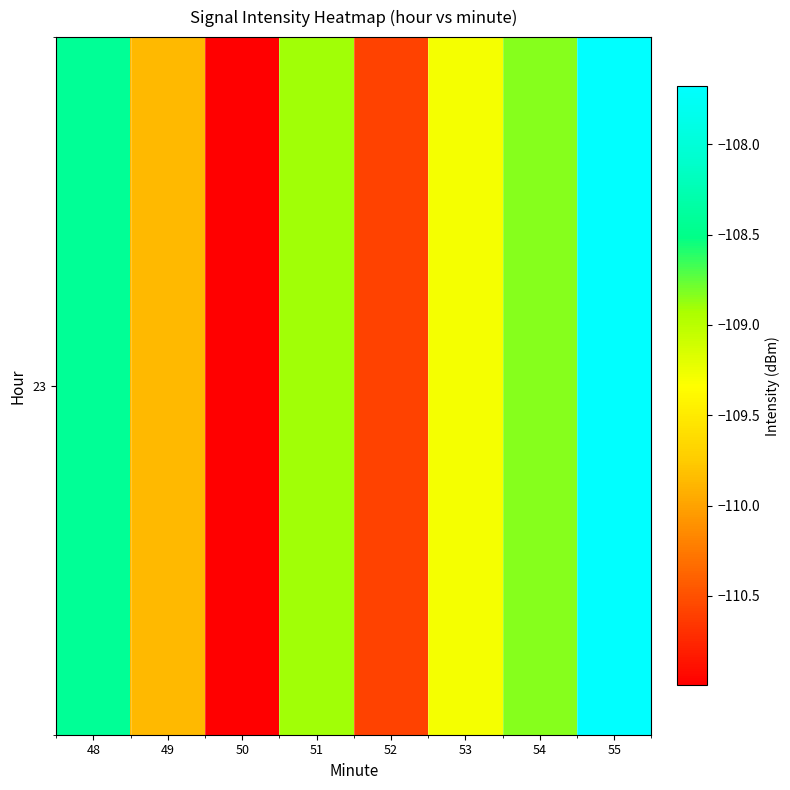

The value at 52 is -110.6. True or false?

True